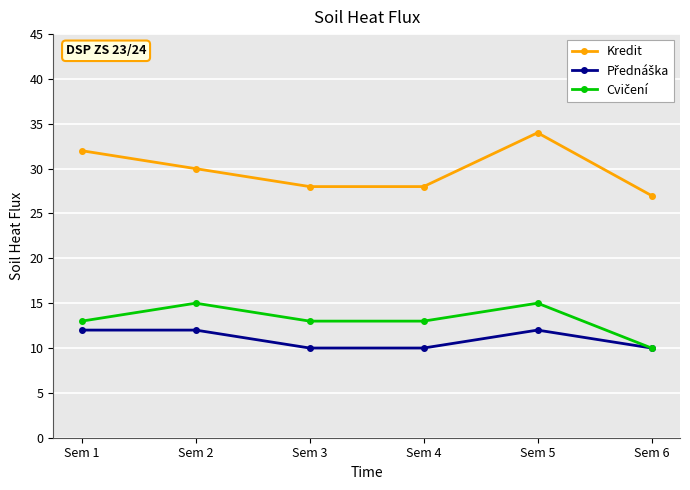

What is the lowest value of the Kredit series?

27